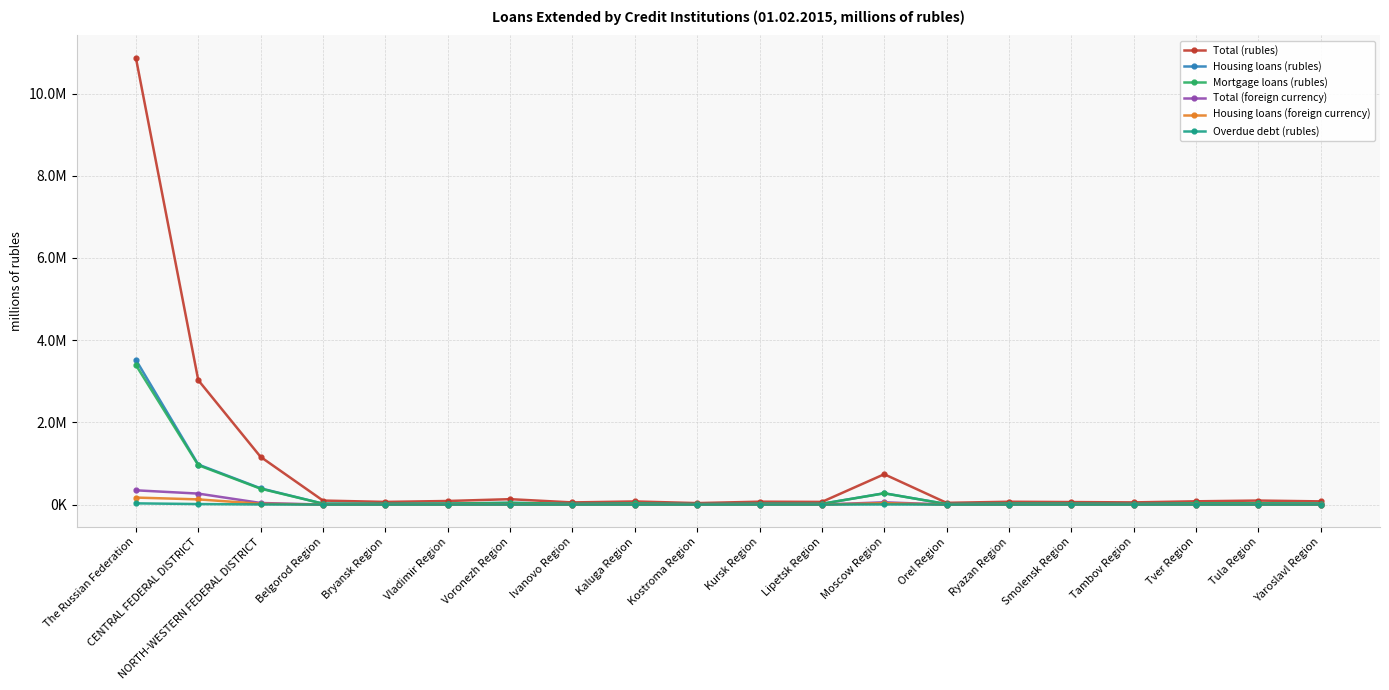

Reading left to right, what are all the values shown in this chart?

Total (rubles): The Russian Federation=10869545	CENTRAL FEDERAL DISTRICT=3027053	NORTH-WESTERN FEDERAL DISTRICT=1160184	Belgorod Region=97698	Bryansk Region=64705	Vladimir Region=87217	Voronezh Region=131611	Ivanovo Region=52438	Kaluga Region=76016	Kostroma Region=35828	Kursk Region=70246	Lipetsk Region=64912	Moscow Region=738542	Orel Region=41993	Ryazan Region=68746	Smolensk Region=61103	Tambov Region=52926	Tver Region=79591	Tula Region=97573	Yaroslavl Region=77849
Housing loans (rubles): The Russian Federation=3520747	CENTRAL FEDERAL DISTRICT=974681	NORTH-WESTERN FEDERAL DISTRICT=395712	Belgorod Region=22859	Bryansk Region=19734	Vladimir Region=24730	Voronezh Region=43052	Ivanovo Region=16089	Kaluga Region=27681	Kostroma Region=11435	Kursk Region=20980	Lipetsk Region=18485	Moscow Region=276095	Orel Region=12856	Ryazan Region=24604	Smolensk Region=22427	Tambov Region=16029	Tver Region=29035	Tula Region=29843	Yaroslavl Region=24747
Mortgage loans (rubles): The Russian Federation=3394376	CENTRAL FEDERAL DISTRICT=958876	NORTH-WESTERN FEDERAL DISTRICT=386481	Belgorod Region=21906	Bryansk Region=19276	Vladimir Region=23949	Voronezh Region=42206	Ivanovo Region=15948	Kaluga Region=27358	Kostroma Region=11317	Kursk Region=20264	Lipetsk Region=18192	Moscow Region=273949	Orel Region=12506	Ryazan Region=24367	Smolensk Region=22099	Tambov Region=15687	Tver Region=28933	Tula Region=29542	Yaroslavl Region=24490
Total (foreign currency): The Russian Federation=347113	CENTRAL FEDERAL DISTRICT=267270	NORTH-WESTERN FEDERAL DISTRICT=38868	Belgorod Region=562	Bryansk Region=355	Vladimir Region=775	Voronezh Region=1005	Ivanovo Region=1385	Kaluga Region=1370	Kostroma Region=79	Kursk Region=373	Lipetsk Region=342	Moscow Region=55479	Orel Region=553	Ryazan Region=518	Smolensk Region=944	Tambov Region=298	Tver Region=922	Tula Region=875	Yaroslavl Region=452
Housing loans (foreign currency): The Russian Federation=170345	CENTRAL FEDERAL DISTRICT=126301	NORTH-WESTERN FEDERAL DISTRICT=19876	Belgorod Region=492	Bryansk Region=287	Vladimir Region=648	Voronezh Region=601	Ivanovo Region=239	Kaluga Region=812	Kostroma Region=61	Kursk Region=328	Lipetsk Region=185	Moscow Region=33668	Orel Region=290	Ryazan Region=368	Smolensk Region=395	Tambov Region=260	Tver Region=750	Tula Region=707	Yaroslavl Region=310
Overdue debt (rubles): The Russian Federation=29638	CENTRAL FEDERAL DISTRICT=12661	NORTH-WESTERN FEDERAL DISTRICT=2539	Belgorod Region=98	Bryansk Region=48	Vladimir Region=178	Voronezh Region=380	Ivanovo Region=58	Kaluga Region=70	Kostroma Region=47	Kursk Region=99	Lipetsk Region=44	Moscow Region=3081	Orel Region=20	Ryazan Region=77	Smolensk Region=88	Tambov Region=24	Tver Region=632	Tula Region=101	Yaroslavl Region=106